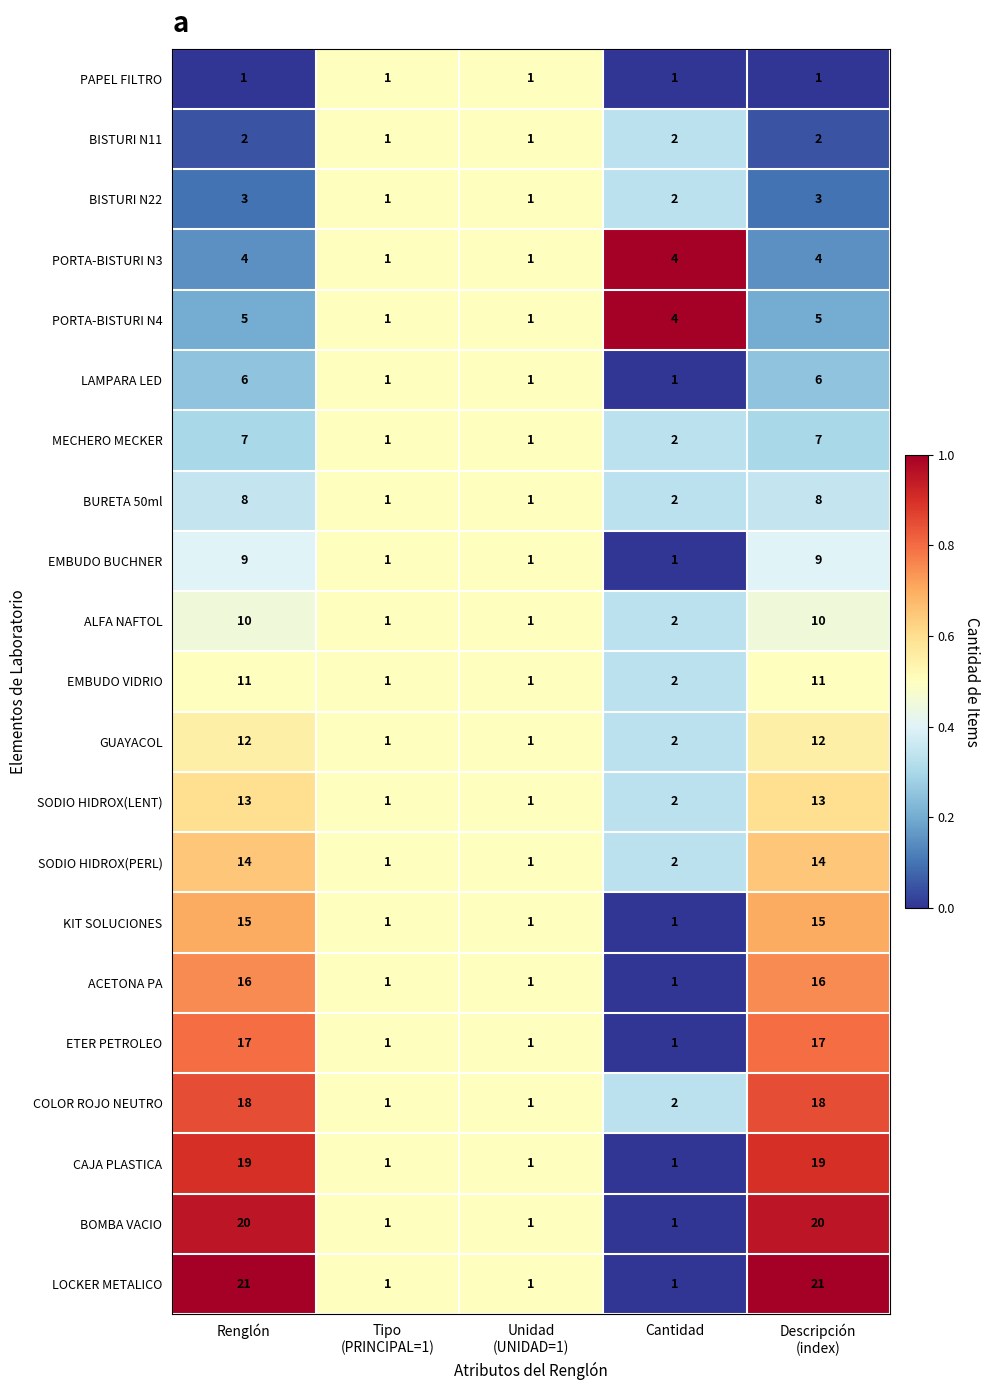

Which series has the largest total across all categories?

LOCKER METALICO